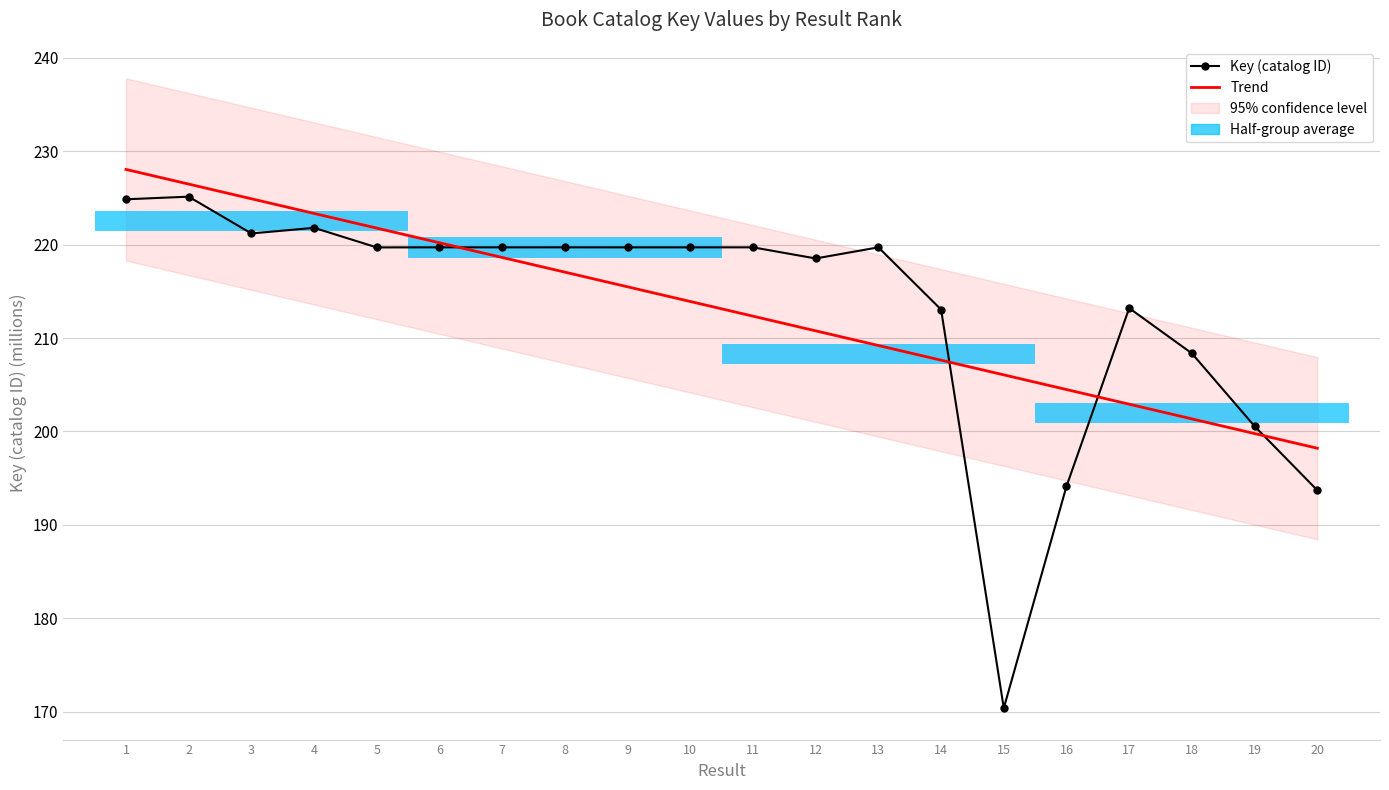

Where does the data first go above 219?

1